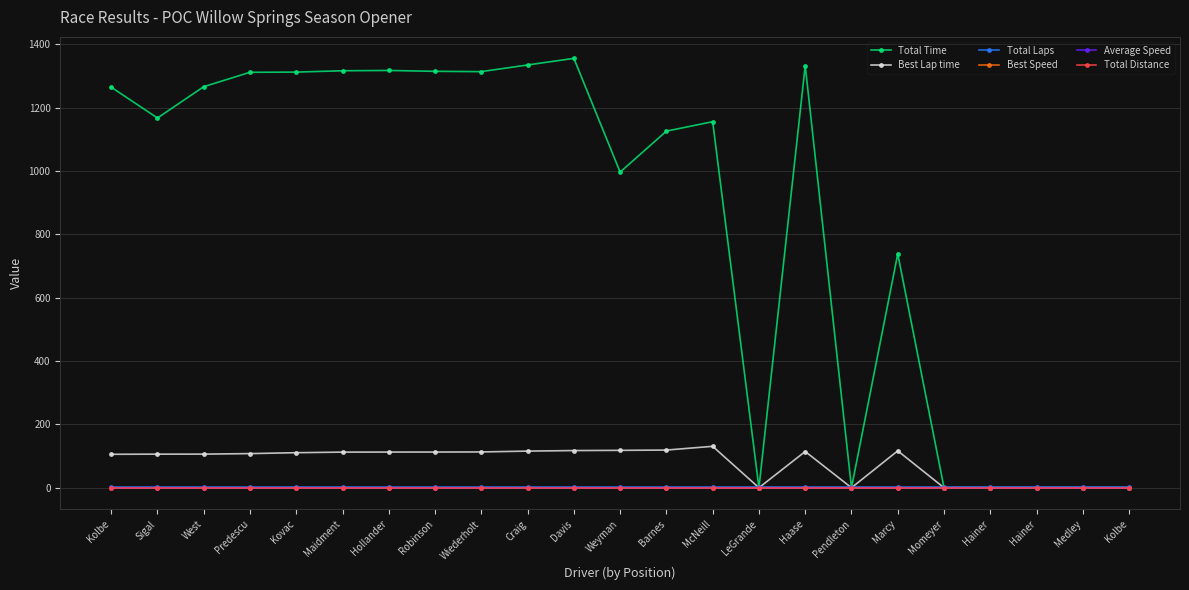

Is this an area chart (filled region under the line)?

No